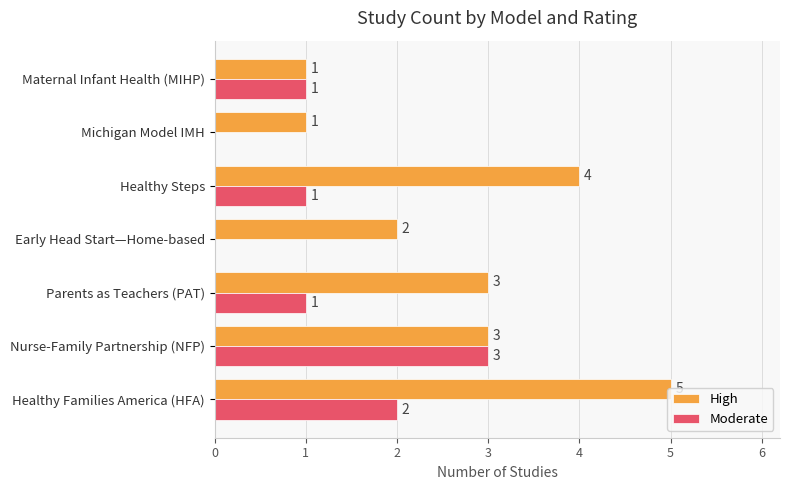

Which series has the largest total across all categories?

High